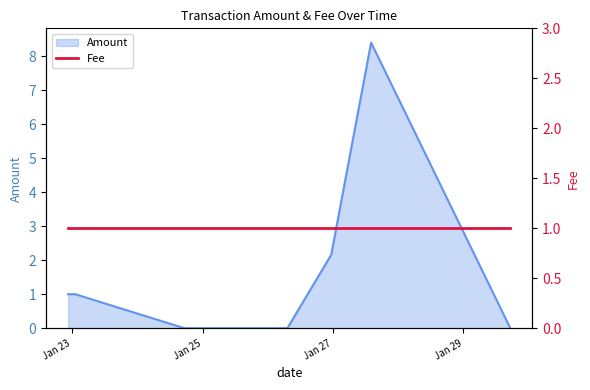

How many points are higher than both their immediate neighbors (excluding endpoints)?

1